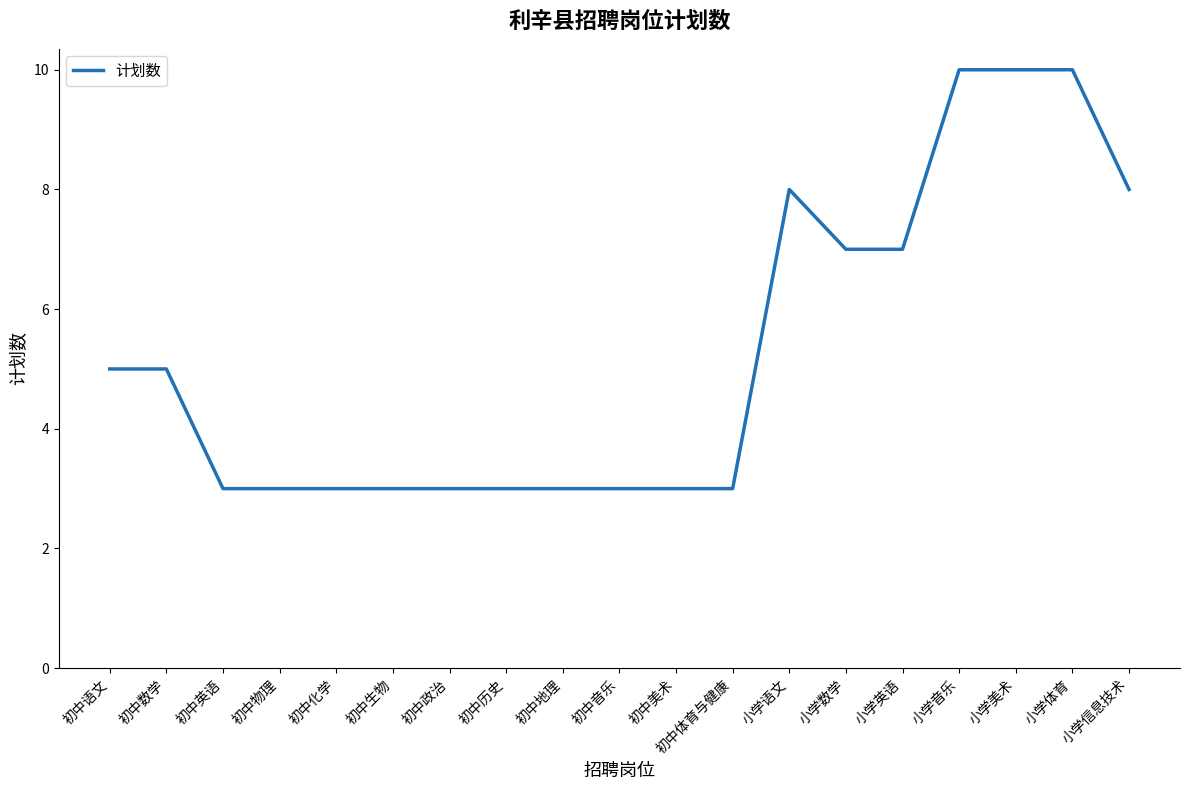

True or false: the data shows 4 at 小学英语.

False